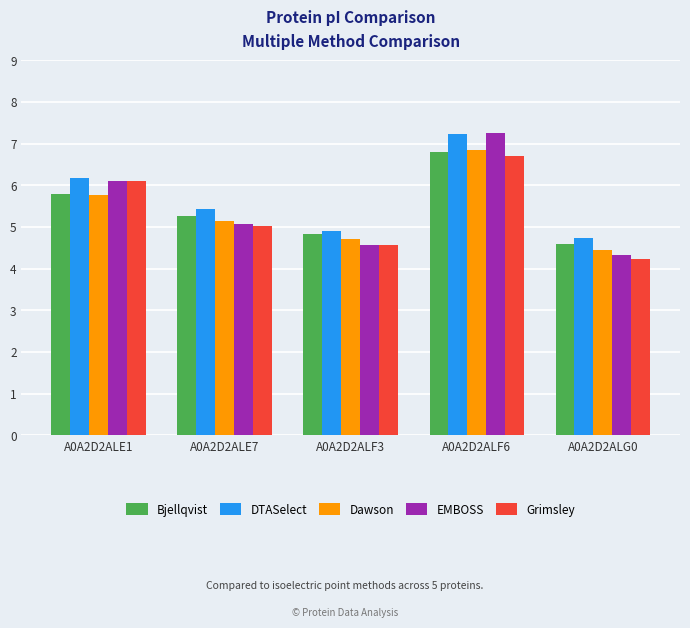

What is the label of the 3rd bar from the right?

A0A2D2ALF3